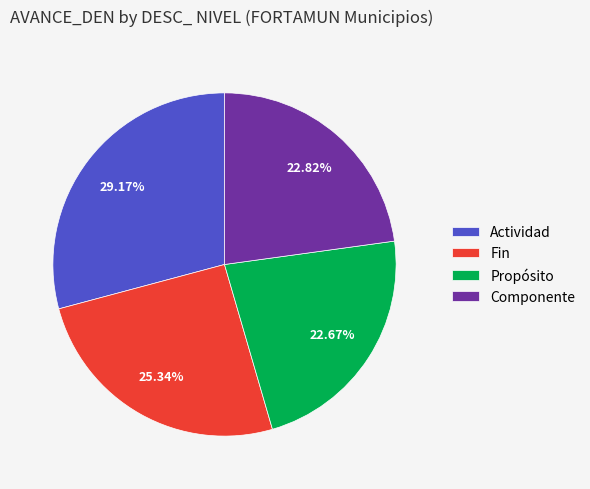

Is the sum of Fin and Componente greater than half?

No